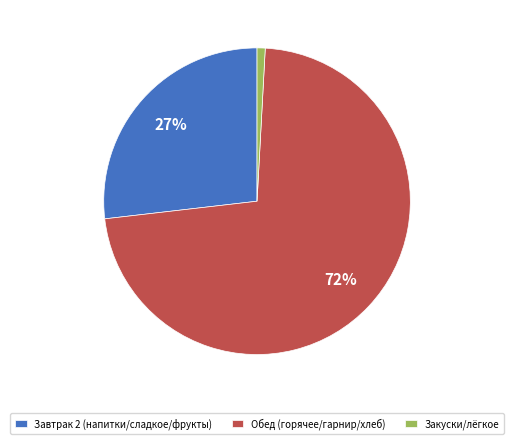

Which category has the smallest portion of the pie?

Закуски/лёгкое